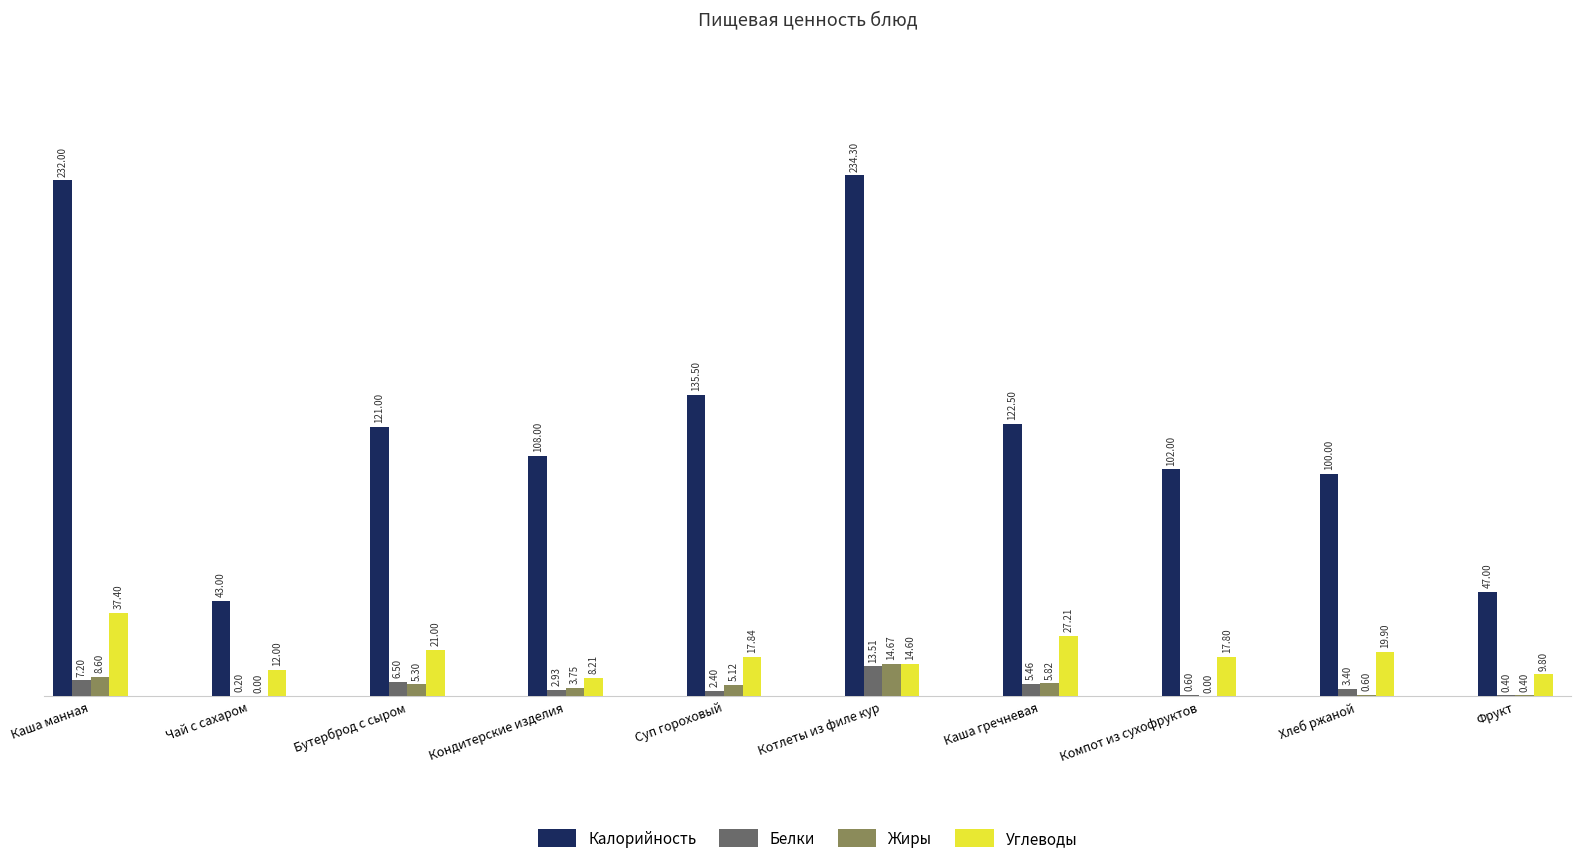

What is the sum of all Калорийность values?

1245.3